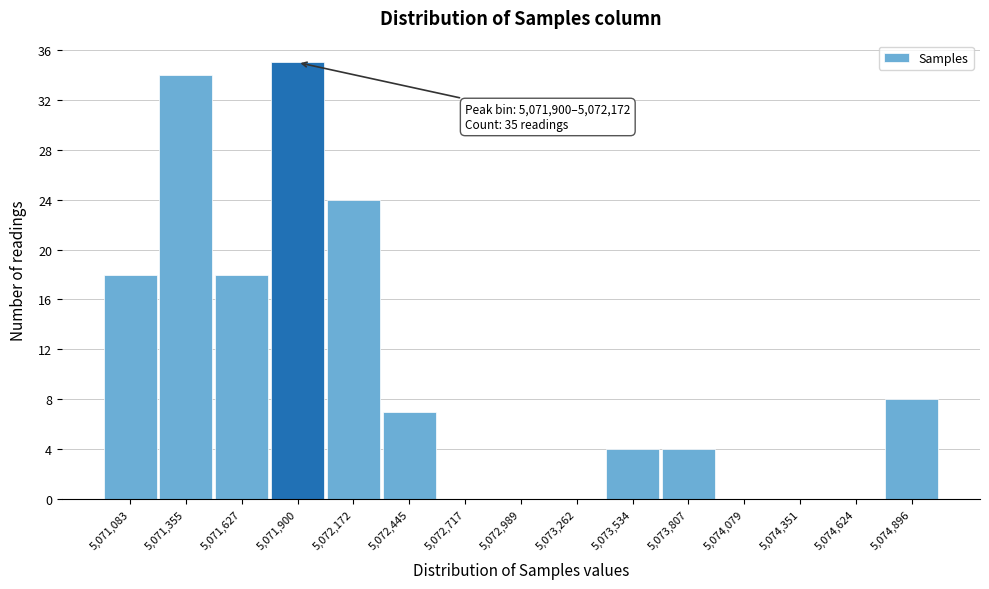

Reading right to left, list all the values displayed in this chart.

5,074,896=8	5,074,624=0	5,074,351=0	5,074,079=0	5,073,807=4	5,073,534=4	5,073,262=0	5,072,989=0	5,072,717=0	5,072,445=7	5,072,172=24	5,071,900=35	5,071,627=18	5,071,355=34	5,071,083=18